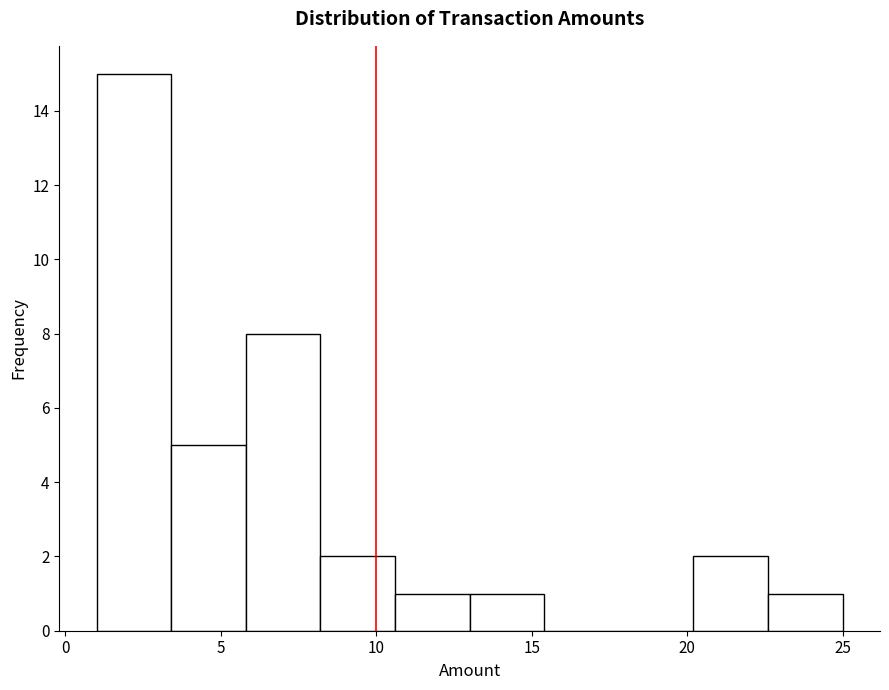

Reading left to right, list every bar in this chart as the range it spans on the x-axis followed by its height. Neither the bar edges nor the heights are printed on the chart, so give them approximately, as read against the axes.

1.0 to 3.4: 15
3.4 to 5.8: 5
5.8 to 8.2: 8
8.2 to 10.6: 2
10.6 to 13.0: 1
13.0 to 15.4: 1
15.4 to 17.8: 0
17.8 to 20.2: 0
20.2 to 22.6: 2
22.6 to 25.0: 1